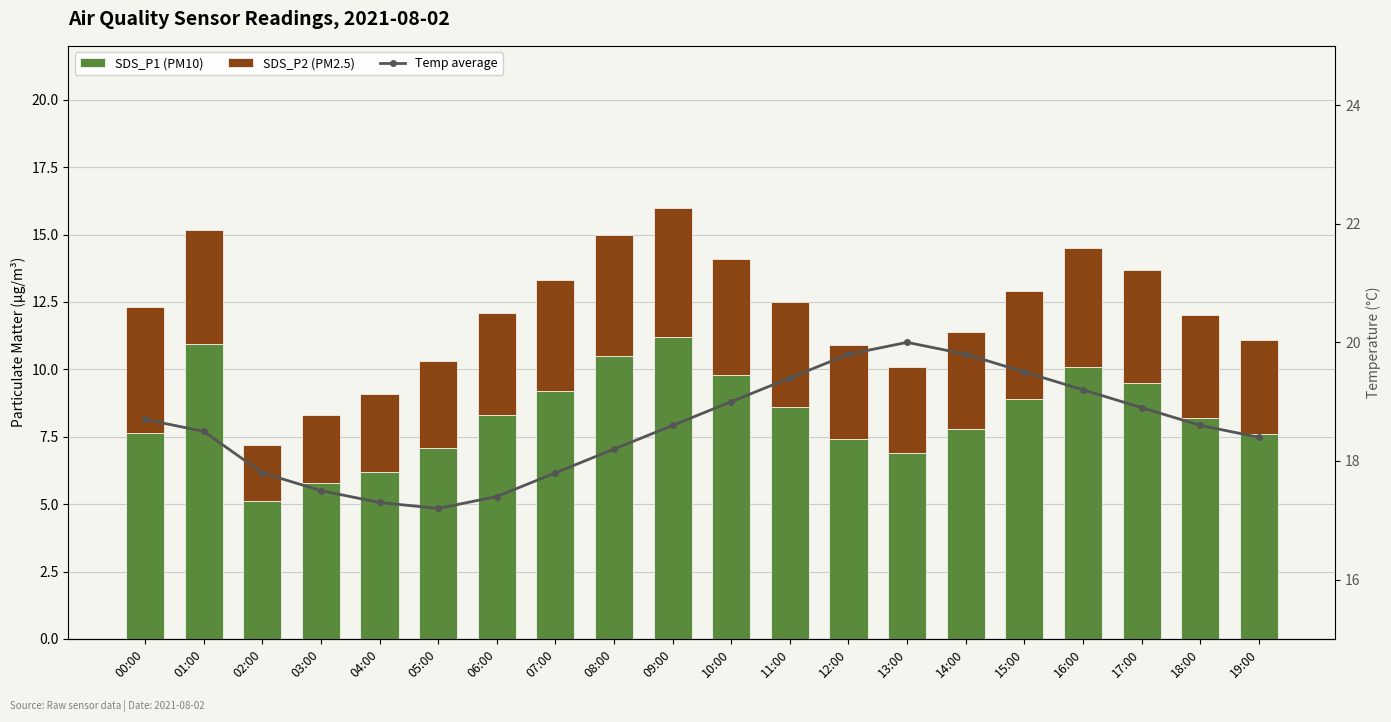

What is the highest value of the SDS_P1 (PM10) series?

11.2